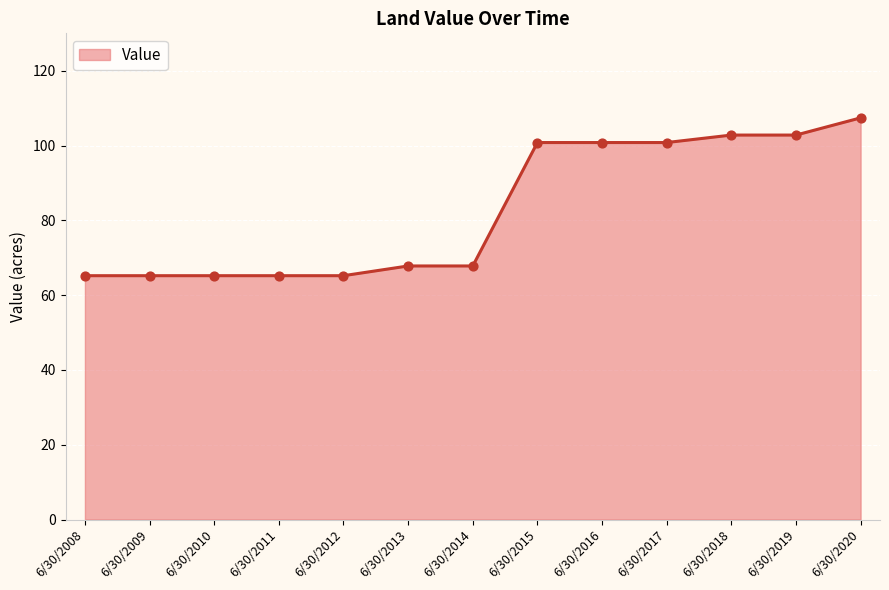

What is the ratio of the value at 6/30/2008 to the value at 6/30/2015?

0.6